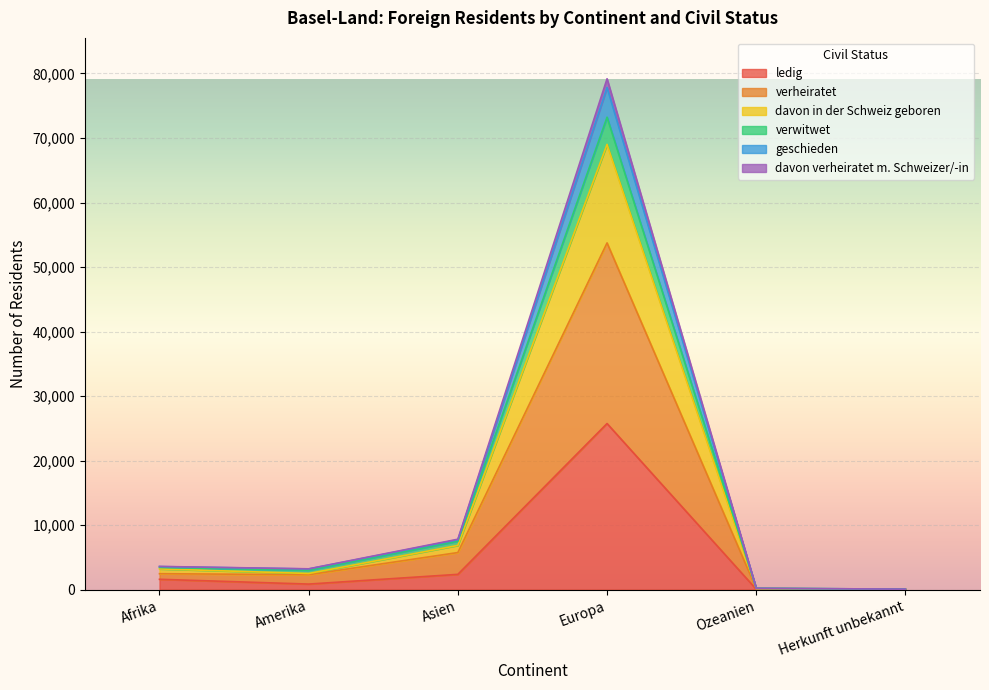

The value of ledig at Asien is 2363. True or false?

True